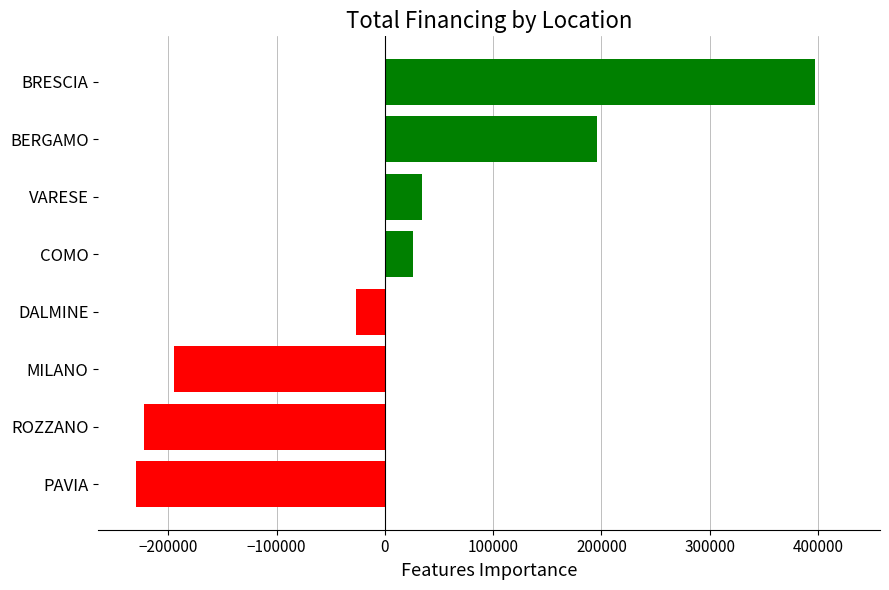

How many distinct data groups are displayed?

1